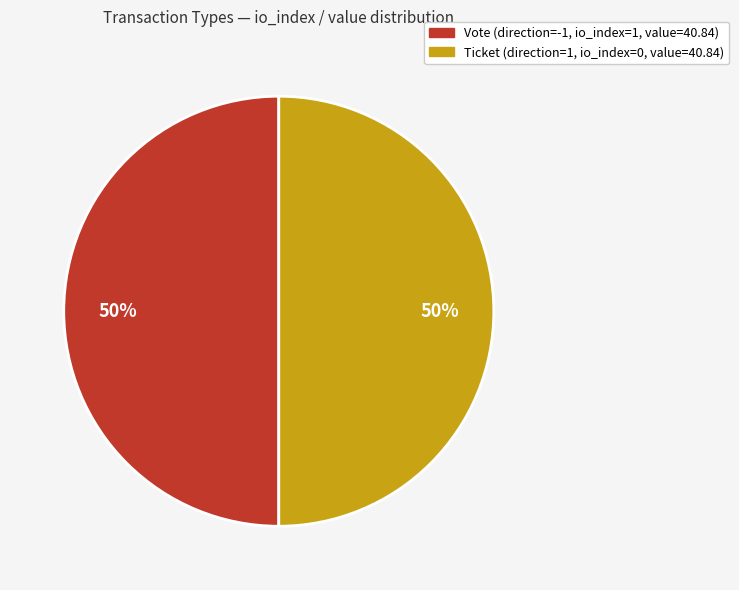

To the nearest percent, what is the average slice percentage?

50%